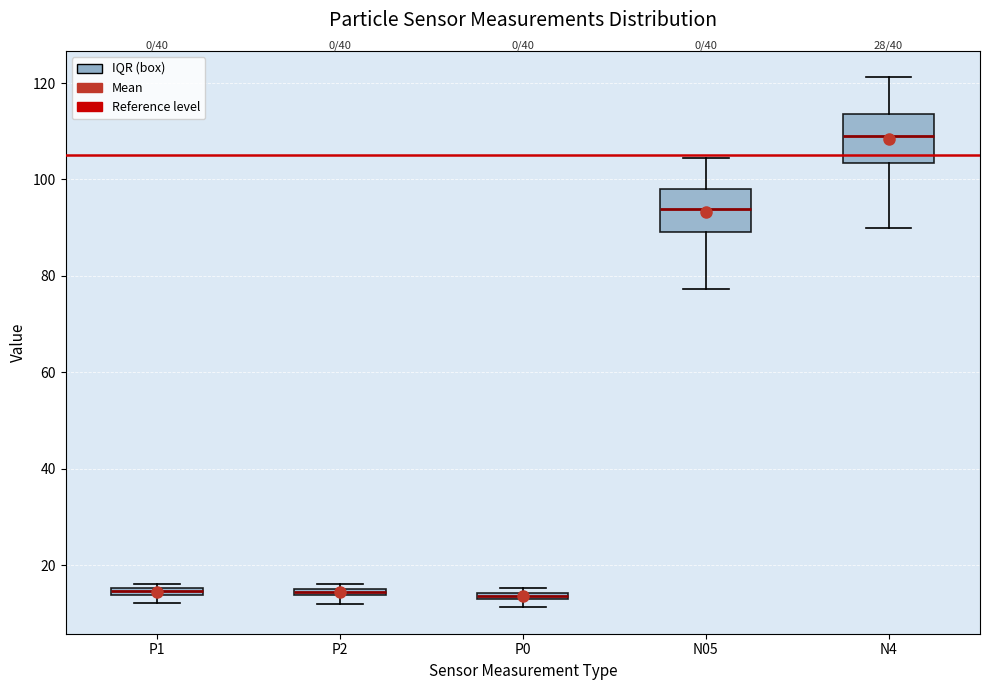

Where does the upper whisker of the box for N4 end on the y-axis? The values are not printed on the chart, so give them approximately, as read against the axis.

122